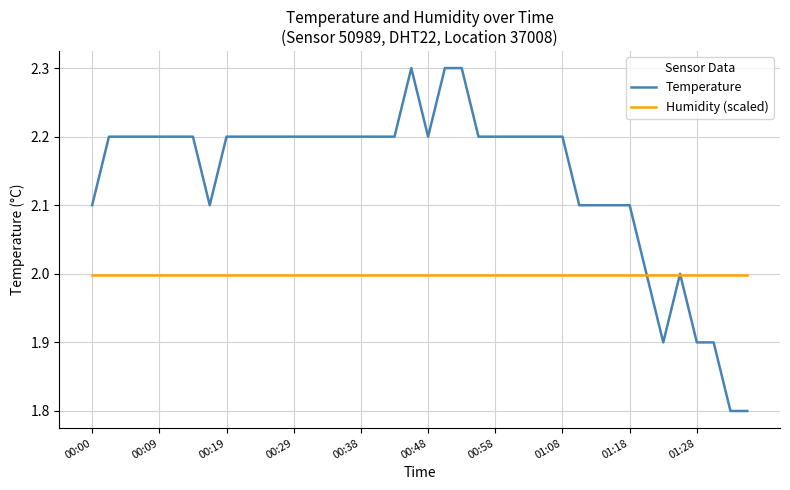

Which series has the largest total across all categories?

Temperature